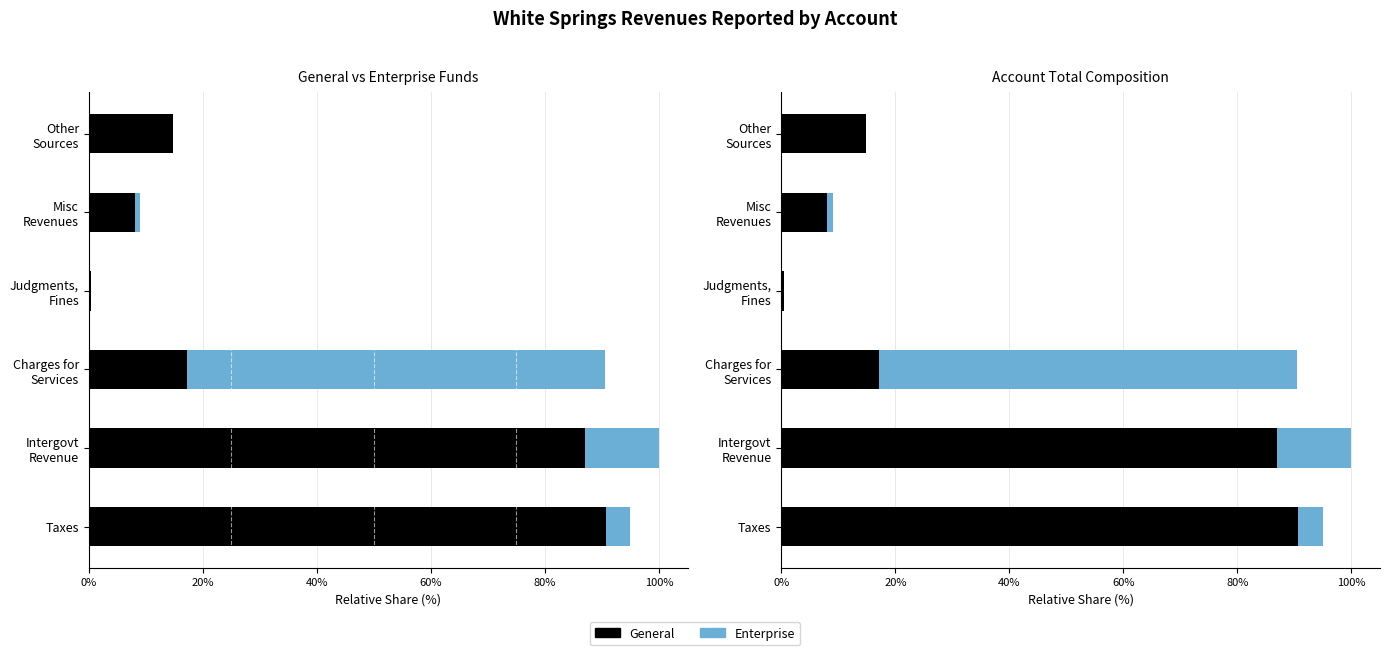

Reading left to right, what are all the values shown in this chart?

General: 90.7	87.0	17.1	0.4	8.0	14.8
Enterprise: 4.2	13.0	73.4	0.0	1.0	0.0